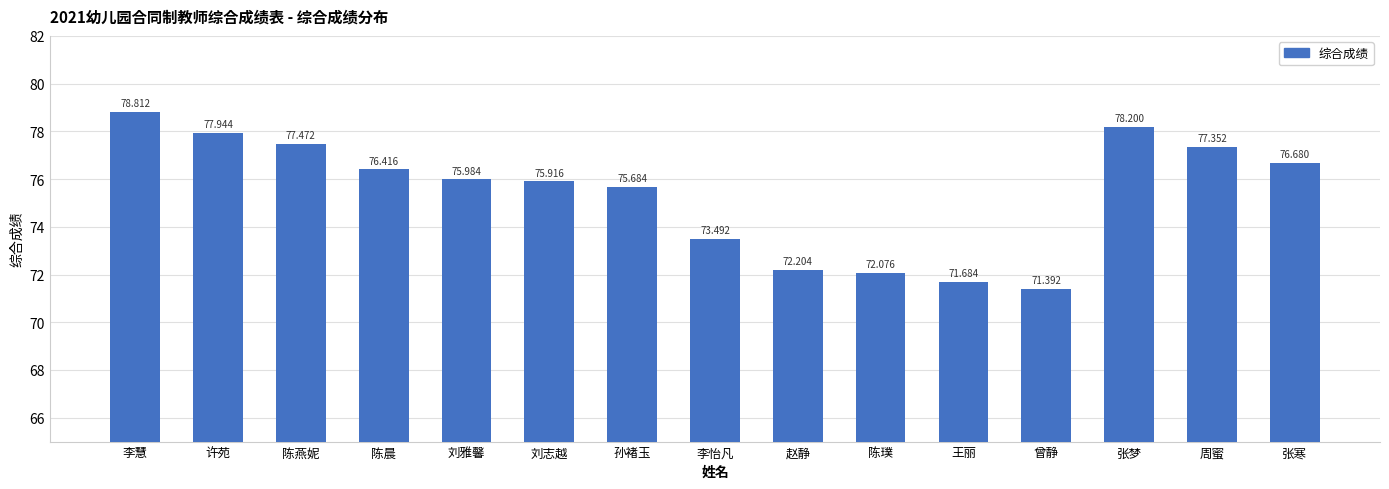

Which category has the highest value across all series?

李慧